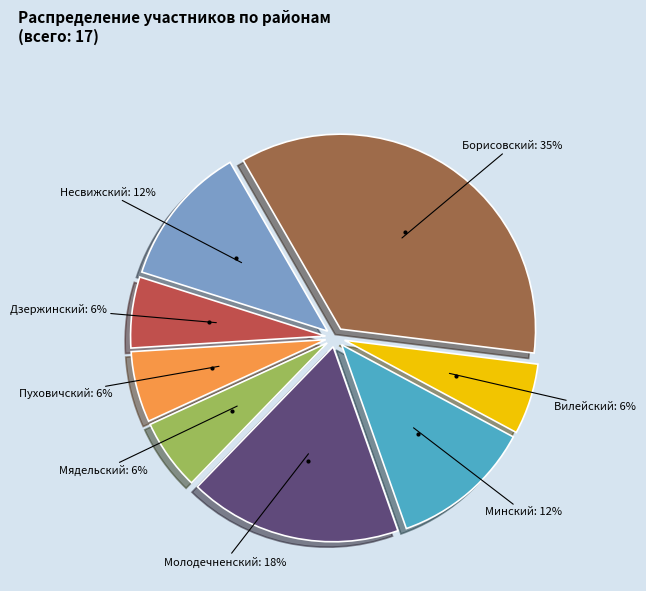

To the nearest percent, what is the difference between the largest and smallest slice percentages?

29%